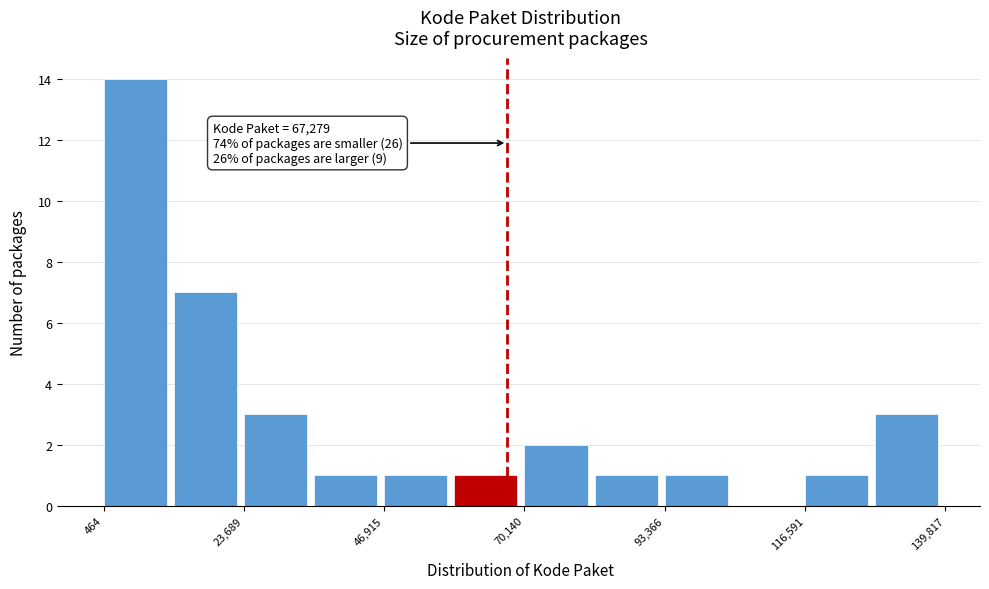

Around what value on the x-axis is the tallest bar? Give the approximate position of its centre, as read against the axis.

5000